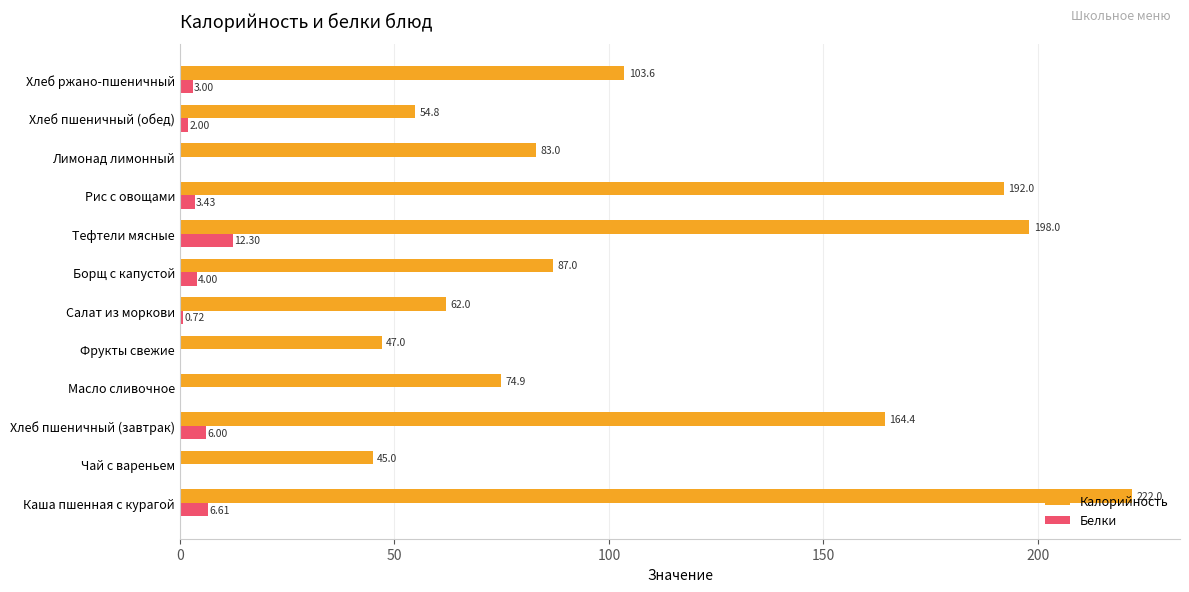

Count the number of data series in this chart.

2